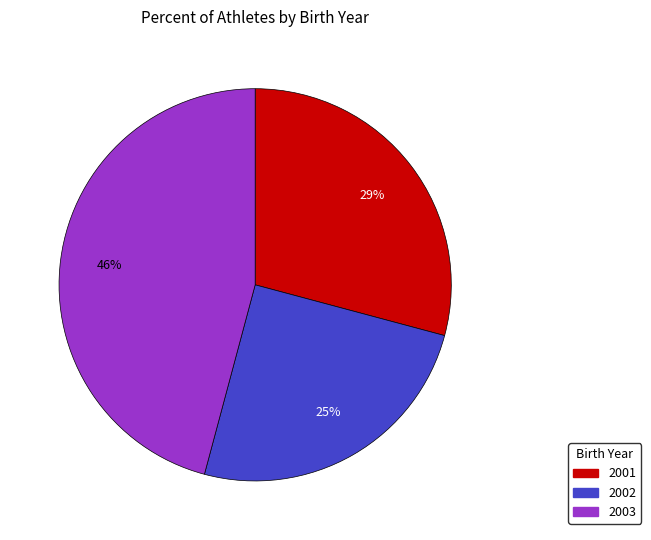

Between 2002 and 2003, which is larger?

2003